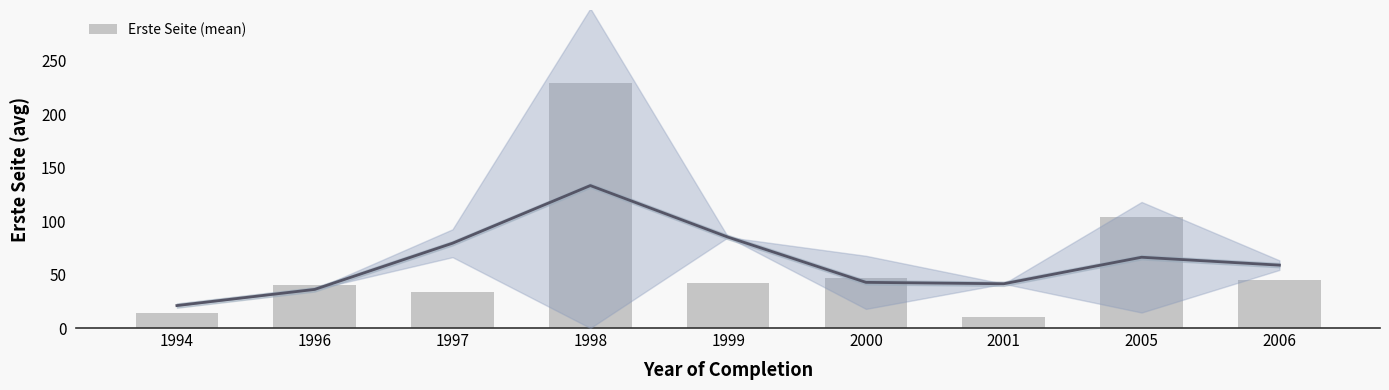

What is the change in value from 1996 to 2000?

+7.2